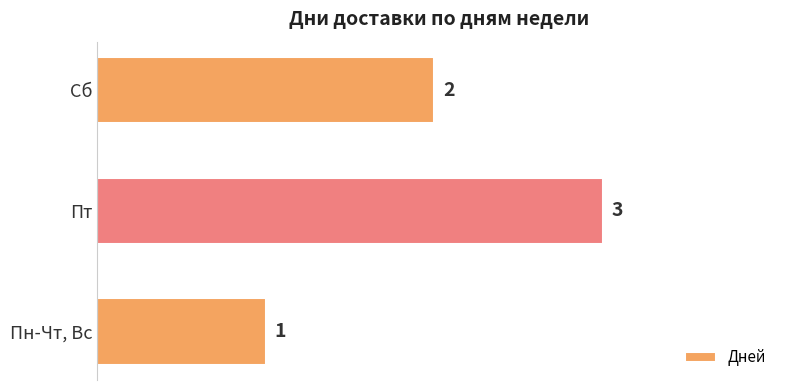

Does the chart contain stacked bars?

No